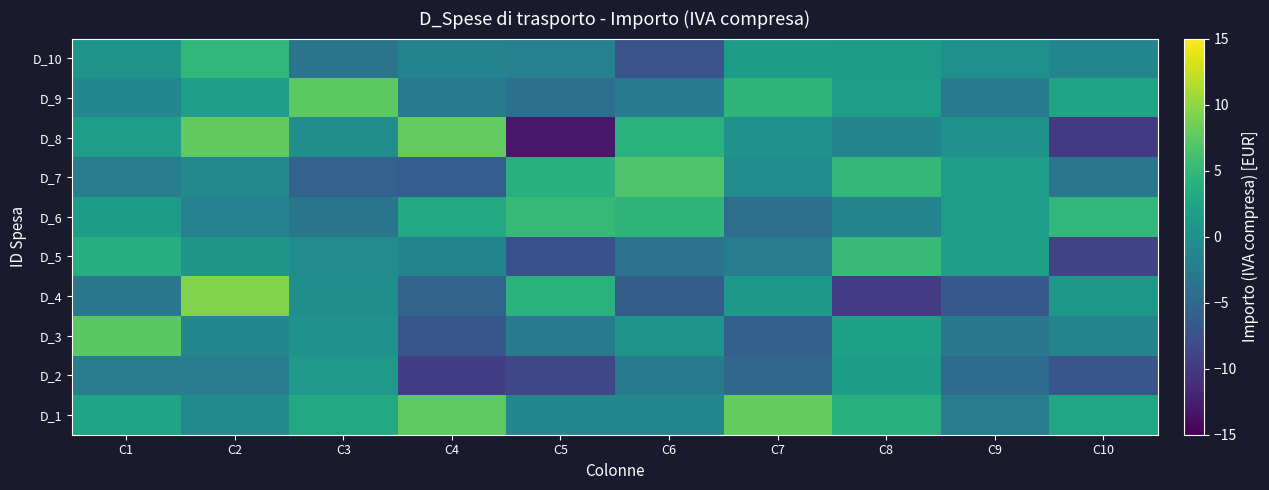

At which category is the sum across all series the highest?

C2